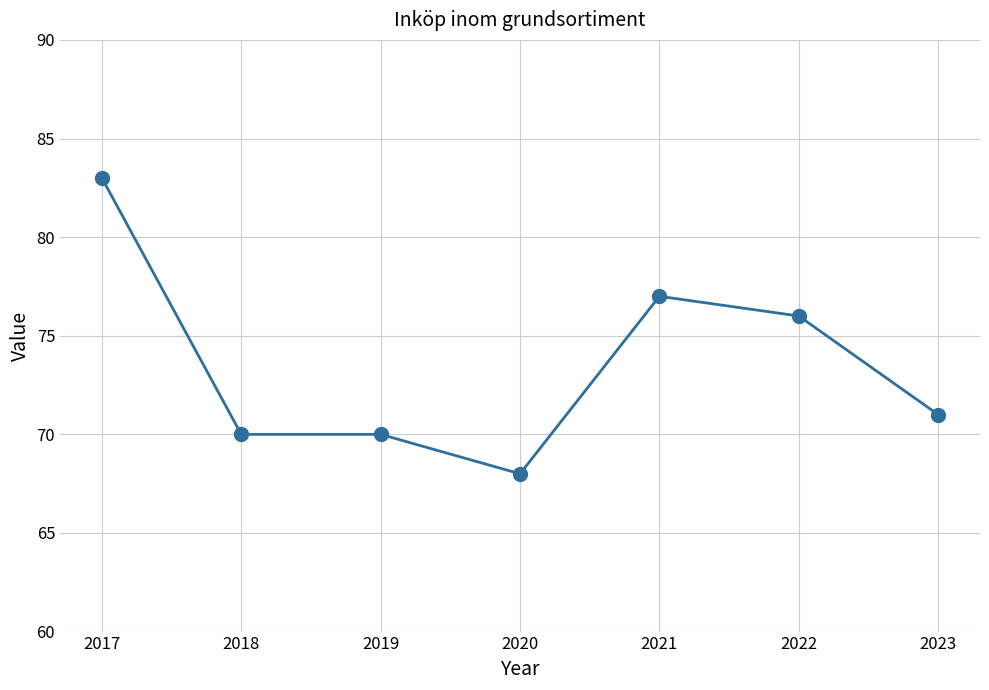

What is the sum of the values at 2018 and 2023?

141